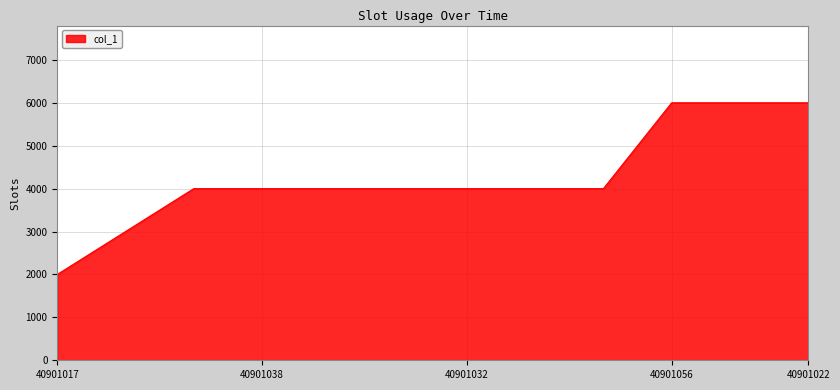

What is the maximum value shown in the chart?

6000